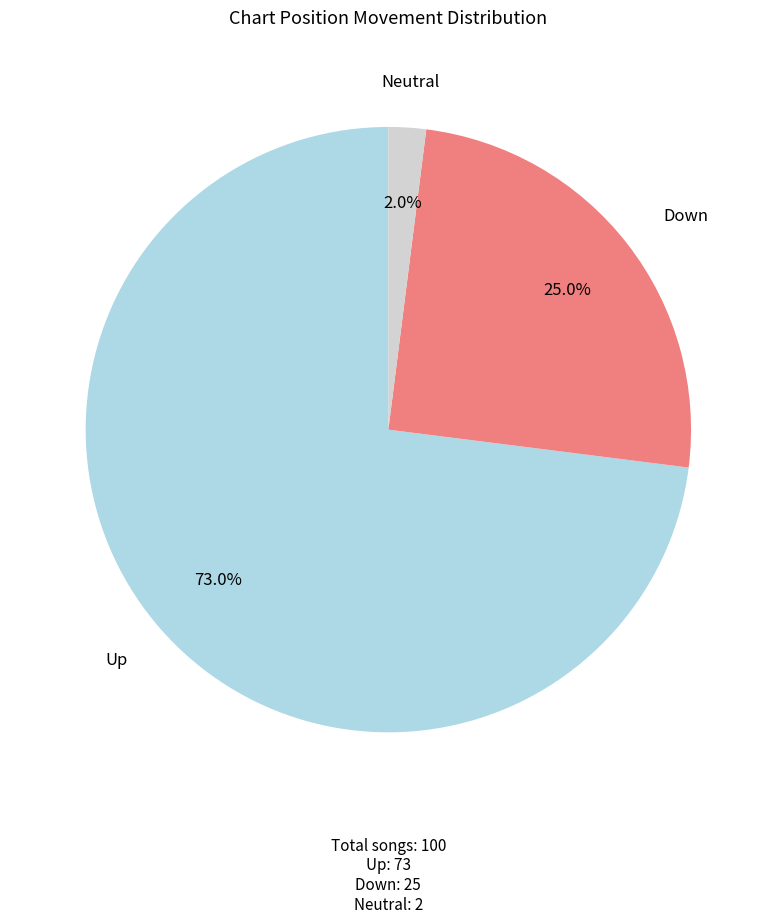

Which category has the smallest portion of the pie?

Neutral